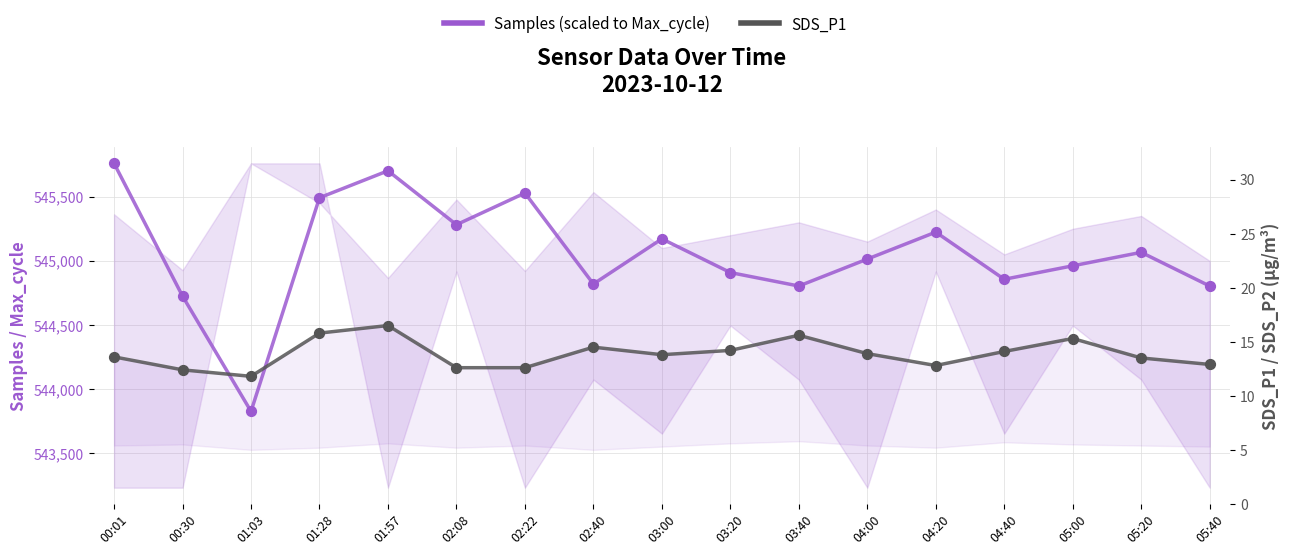

Which series has the largest total across all categories?

Samples (scaled)